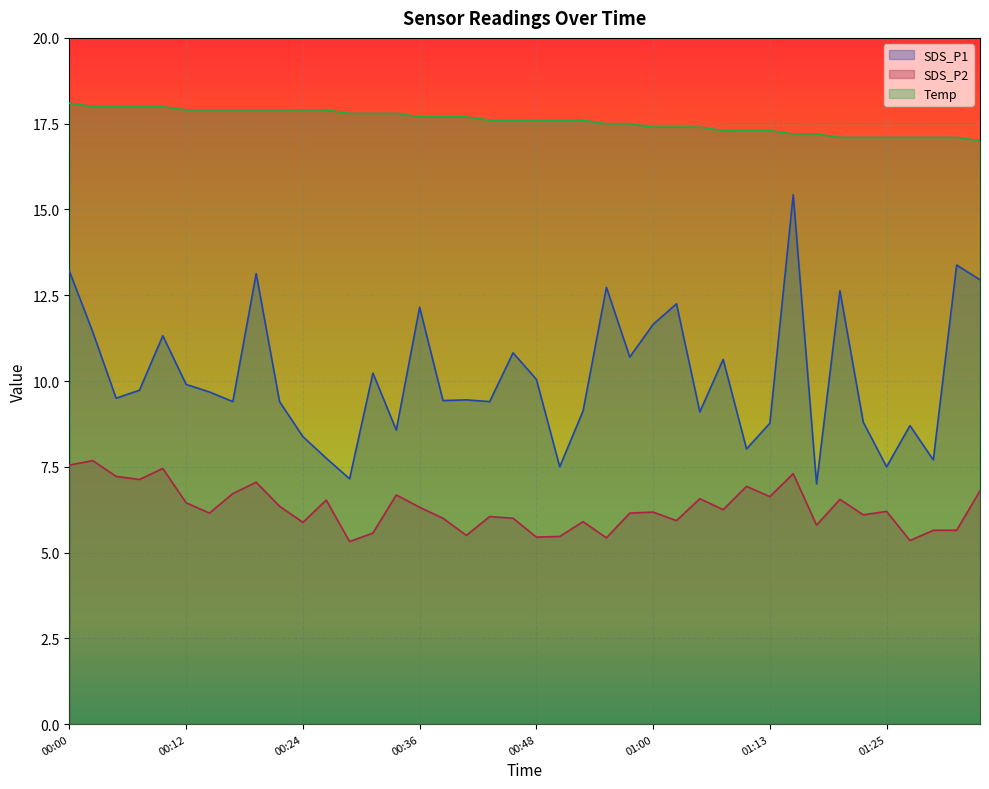

Reading left to right, what are all the values shown in this chart?

SDS_P1: 13.2	11.4	9.5	9.7	11.3	9.9	9.7	9.4	13.1	9.4	8.4	7.8	7.2	10.2	8.6	12.2	9.4	9.4	9.4	10.8	10.1	7.5	9.1	12.7	10.7	11.7	12.2	9.1	10.6	8.0	8.8	15.4	7.0	12.6	8.8	7.5	8.7	7.7	13.4	12.9
SDS_P2: 7.5	7.7	7.2	7.1	7.5	6.5	6.2	6.7	7.0	6.3	5.9	6.5	5.3	5.6	6.7	6.3	6.0	5.5	6.0	6.0	5.5	5.5	5.9	5.4	6.2	6.2	5.9	6.6	6.2	6.9	6.6	7.3	5.8	6.5	6.1	6.2	5.3	5.7	5.7	6.8
Temp: 18.1	18.0	18.0	18.0	18.0	17.9	17.9	17.9	17.9	17.9	17.9	17.9	17.8	17.8	17.8	17.7	17.7	17.7	17.6	17.6	17.6	17.6	17.6	17.5	17.5	17.4	17.4	17.4	17.3	17.3	17.3	17.2	17.2	17.1	17.1	17.1	17.1	17.1	17.1	17.0